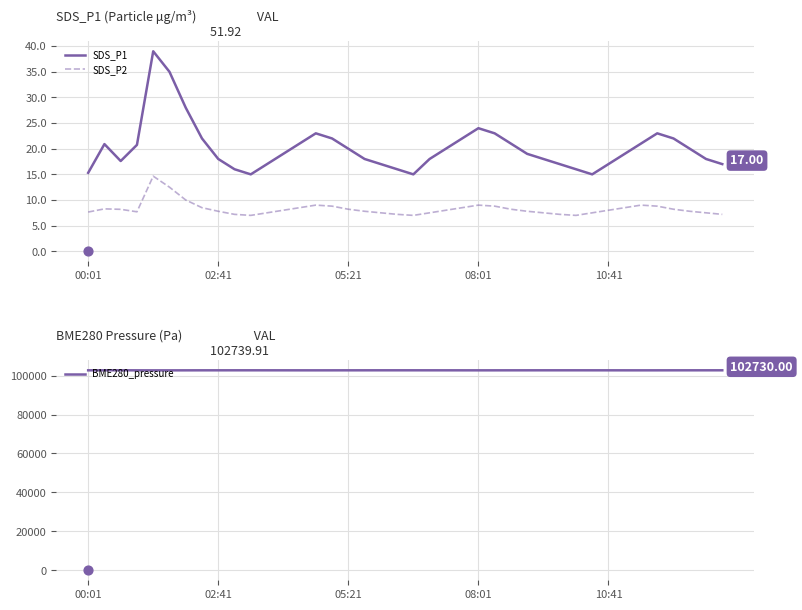

True or false: SDS_P1 and SDS_P2 cross at least once.

False